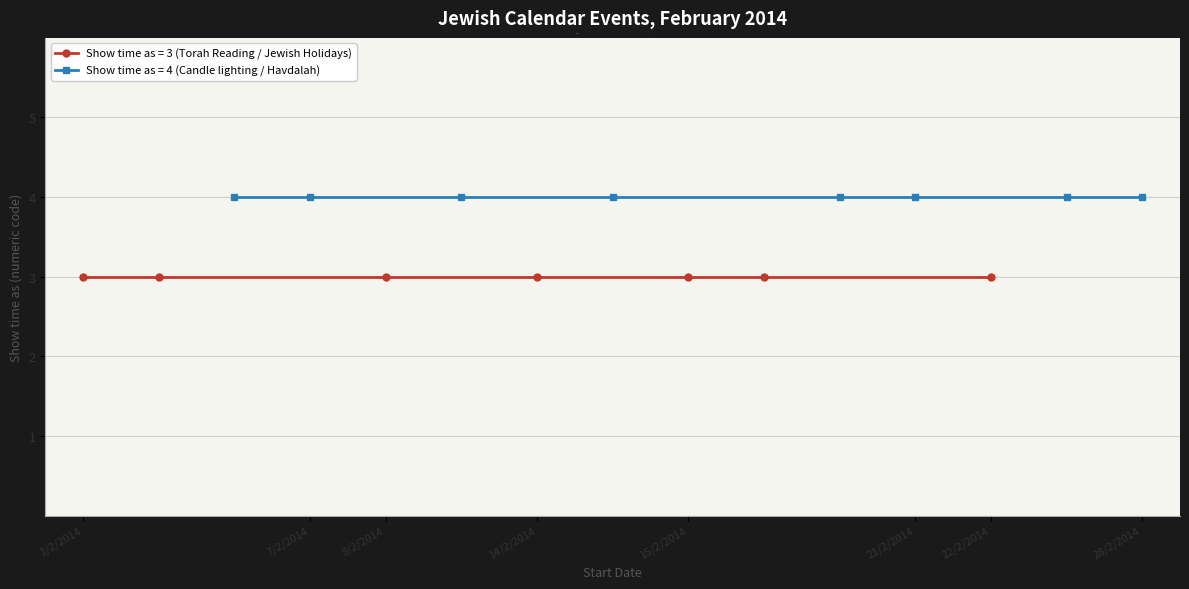

What is the approximate value at 7/2/2014?

4